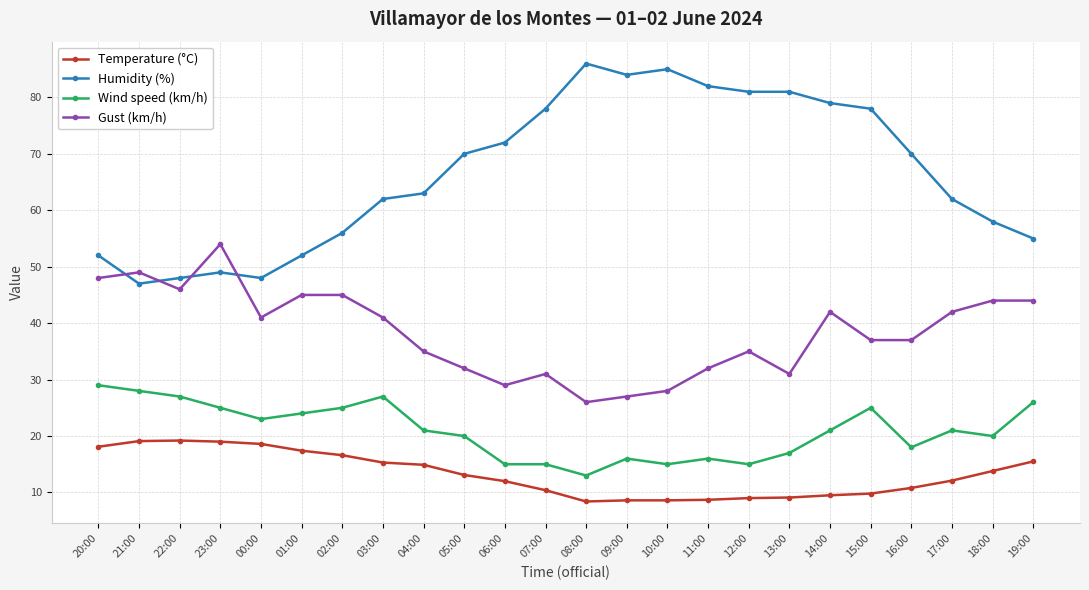

How many lines are shown in the chart?

4